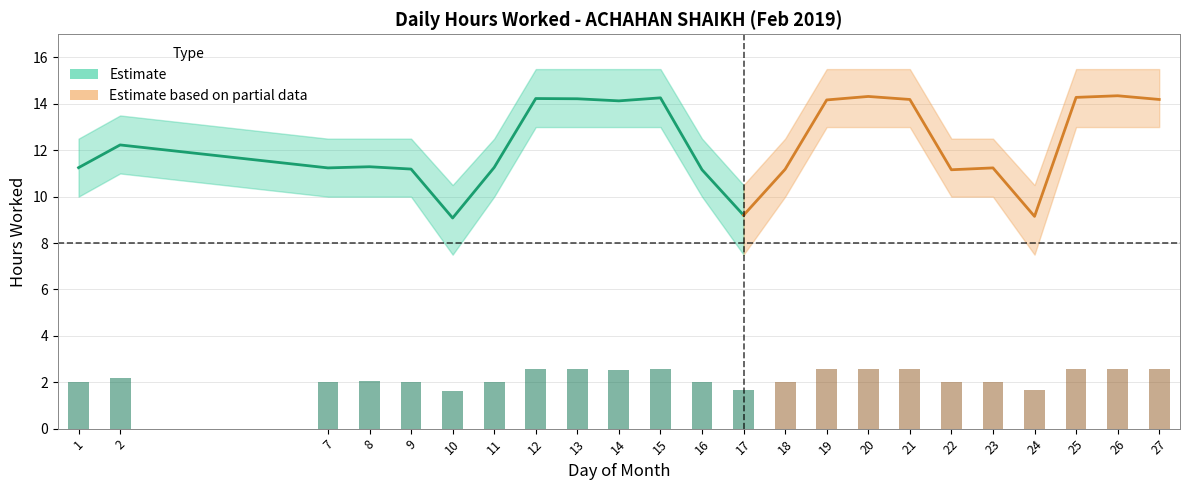

How many Lower Band values are between 10 and 13?

20